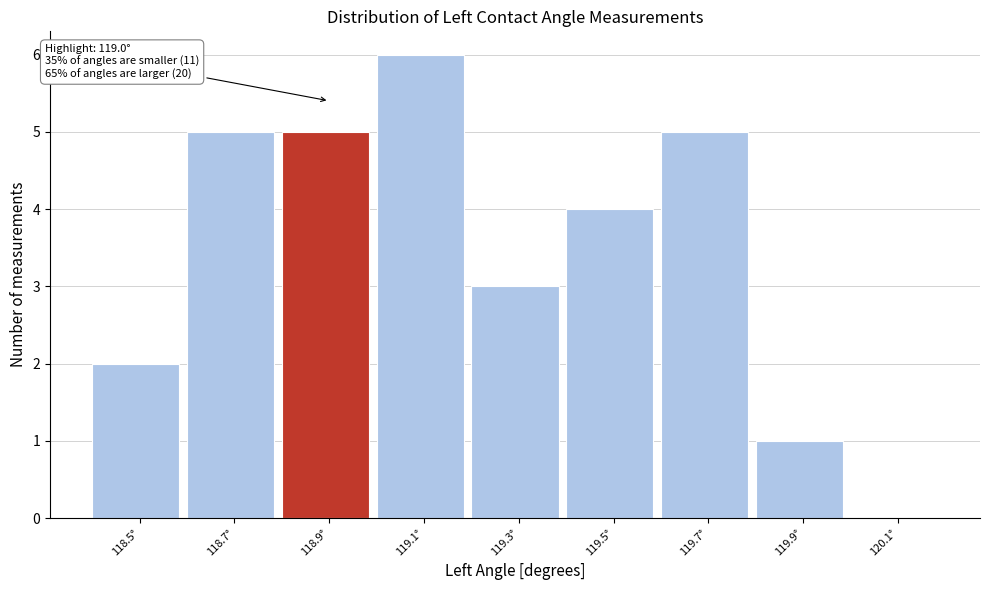

Reading left to right, extract all data points from this chart.

118.5°=2	118.7°=5	118.9°=5	119.1°=6	119.3°=3	119.5°=4	119.7°=5	119.9°=1	120.1°=0